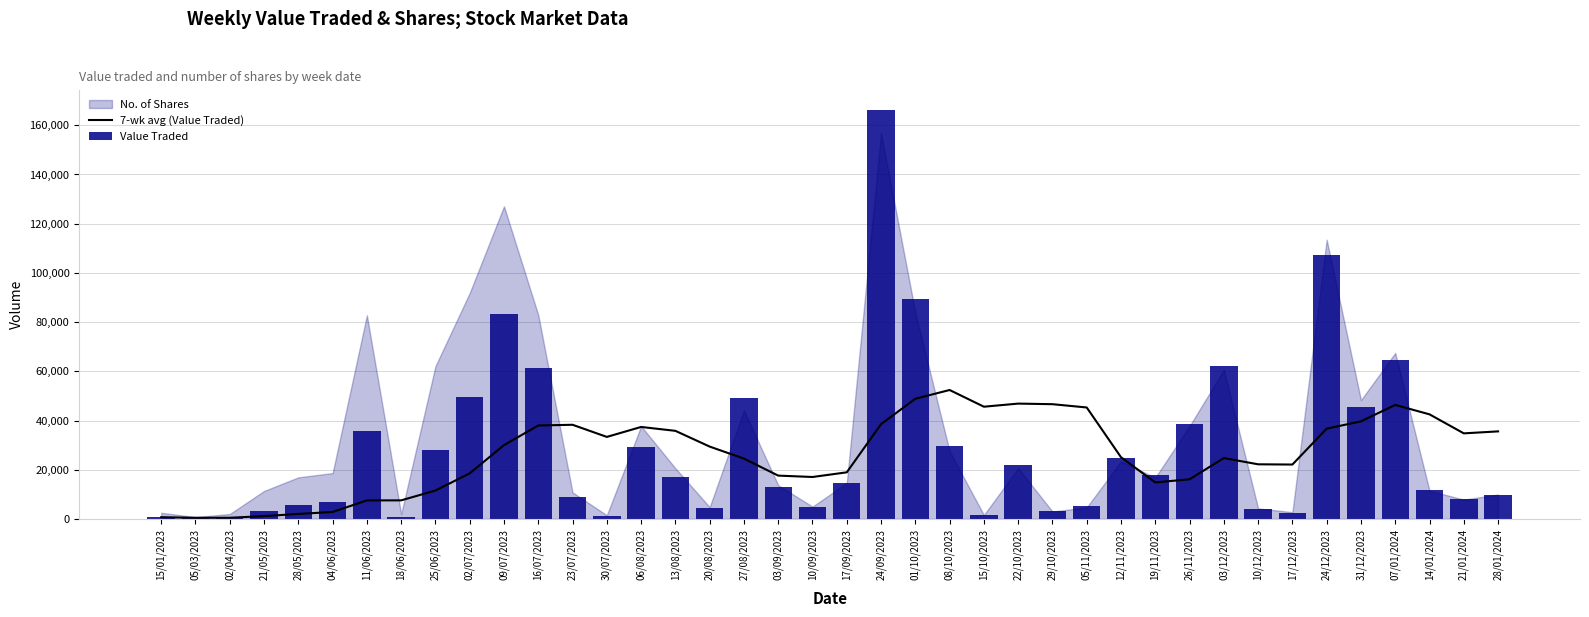

Which series has the largest total across all categories?

Value Traded